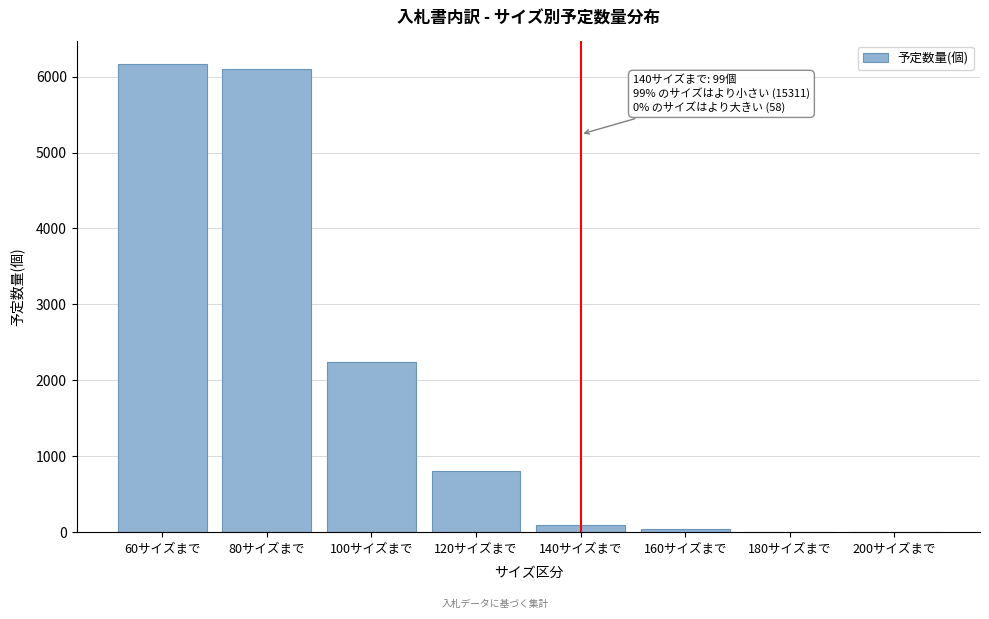

Reading left to right, list all the values displayed in this chart.

60サイズまで=6165	80サイズまで=6101	100サイズまで=2241	120サイズまで=804	140サイズまで=99	160サイズまで=48	180サイズまで=5	200サイズまで=5